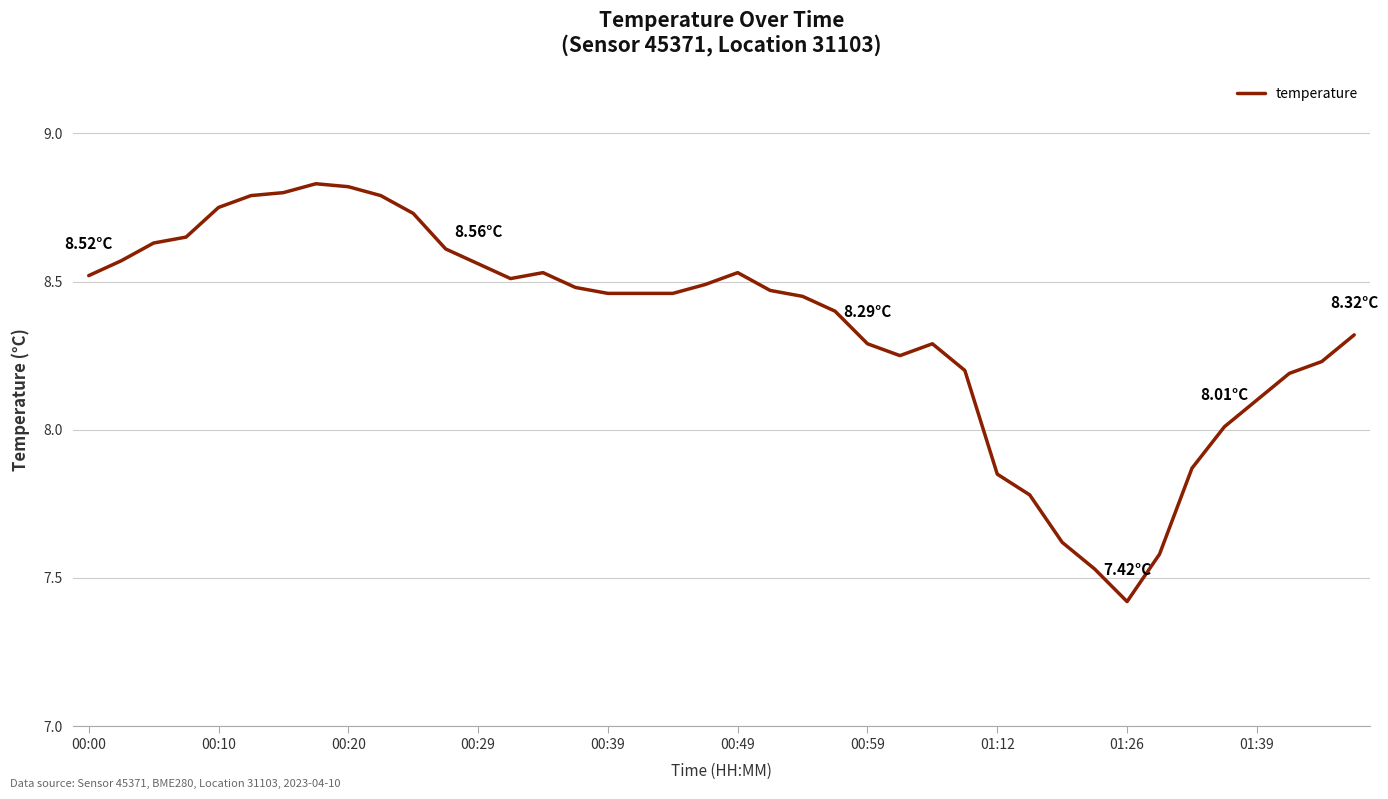

What is the difference between the maximum and minimum values?

1.4